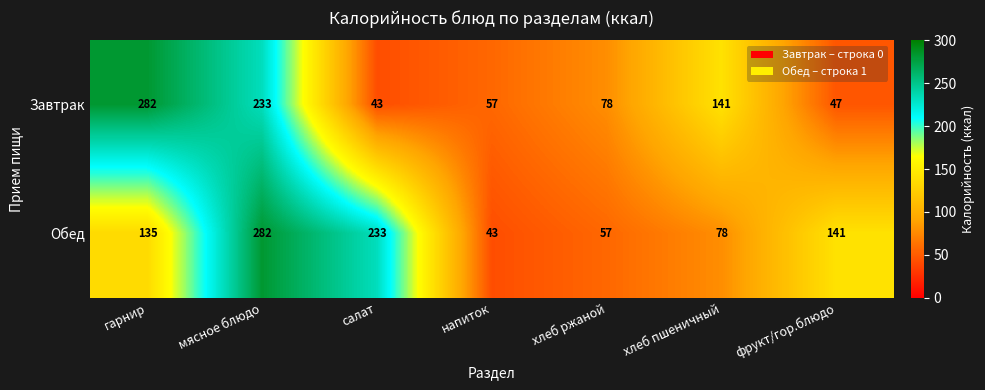

List the series in order of their overall mean, highest first.

Обед, Завтрак